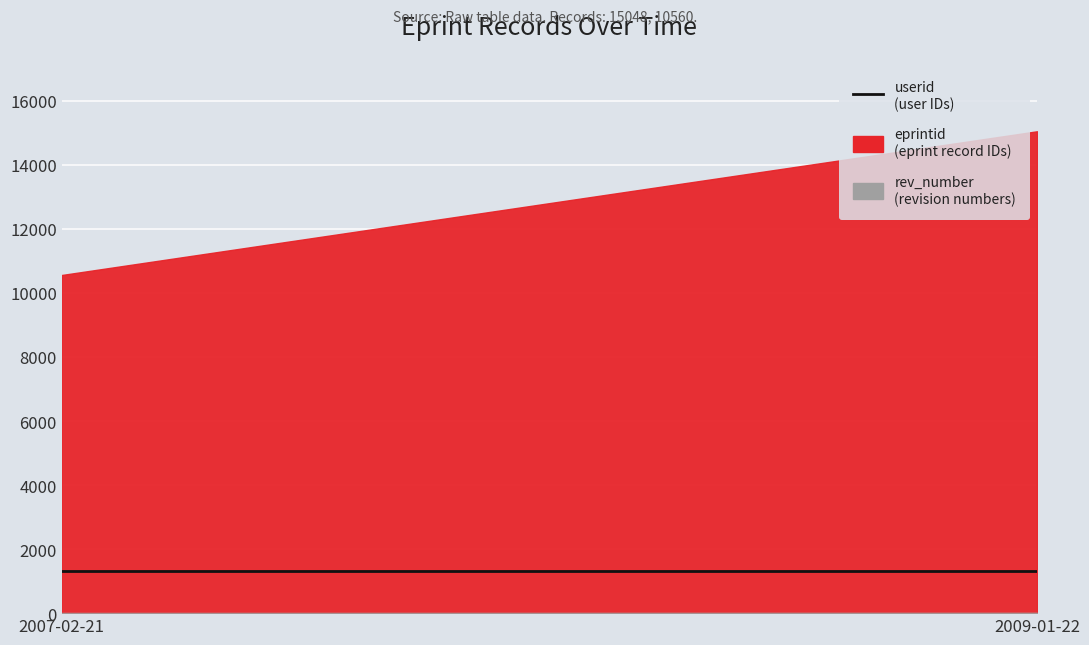

How many data points in rev_number are less than 9?

1